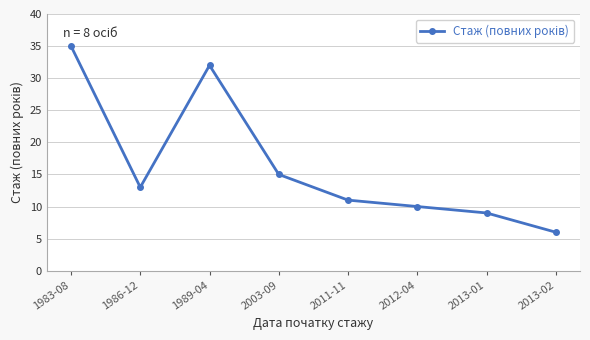

Where does the data first go above 13?

1983-08